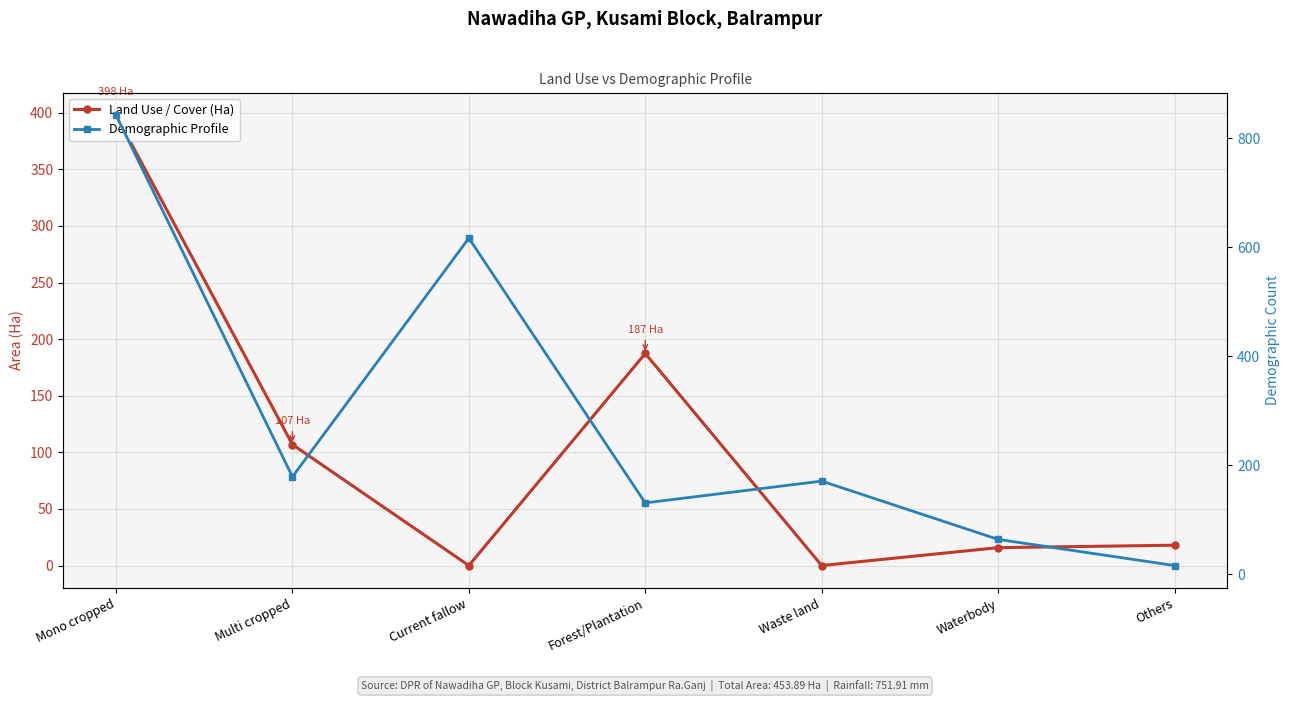

At which category does Demographic Profile reach its first local valley?

Multi cropped